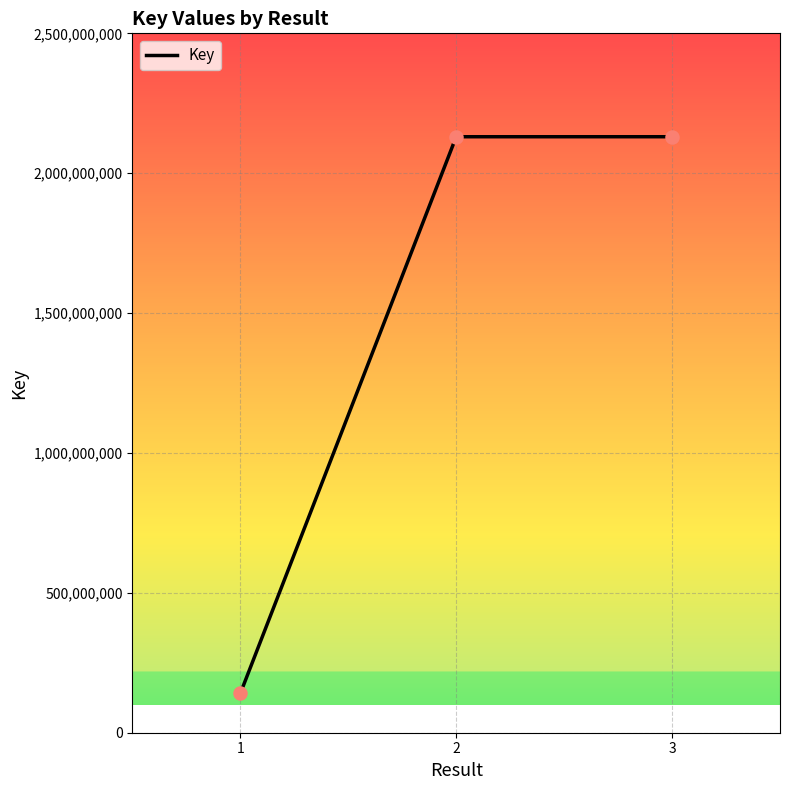

What is the change in value from 1 to 3?

+1989985880